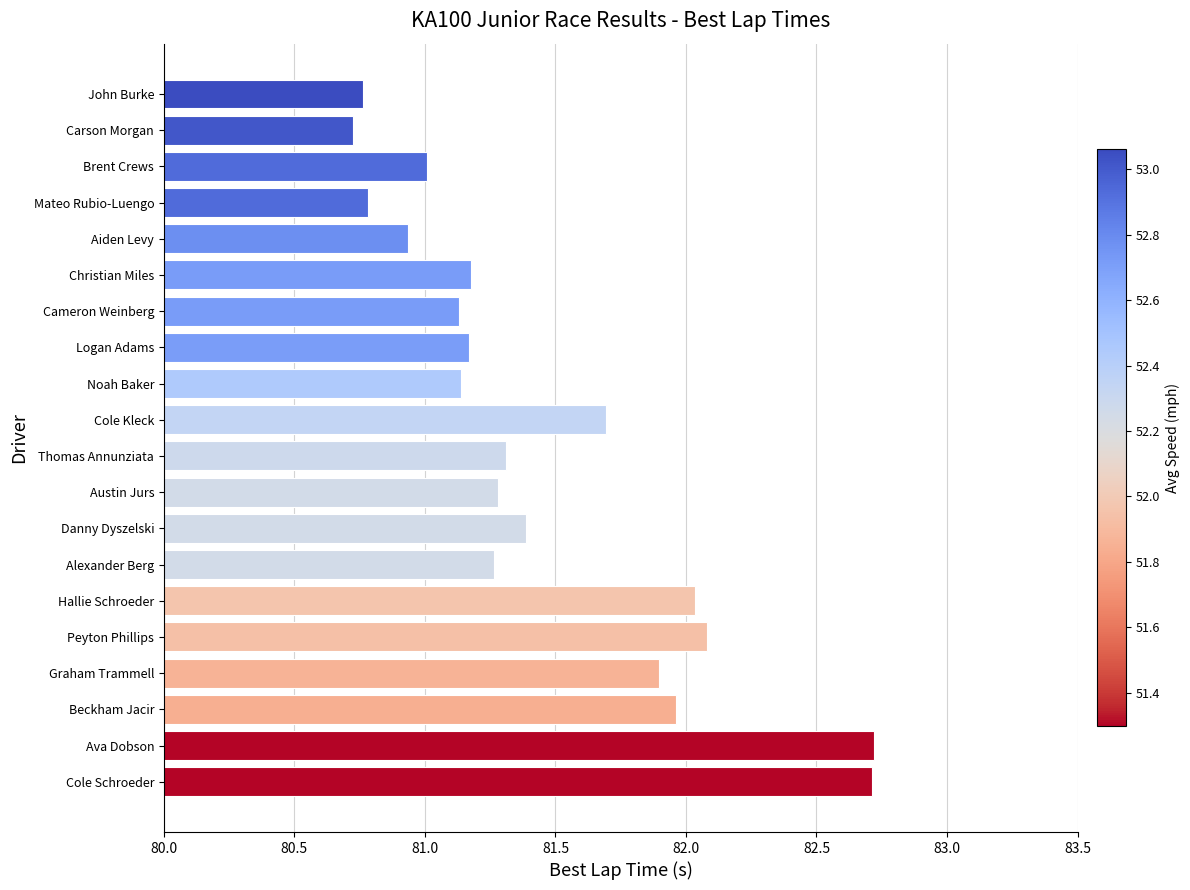

What is the label of the 7th bar from the bottom?

Alexander Berg